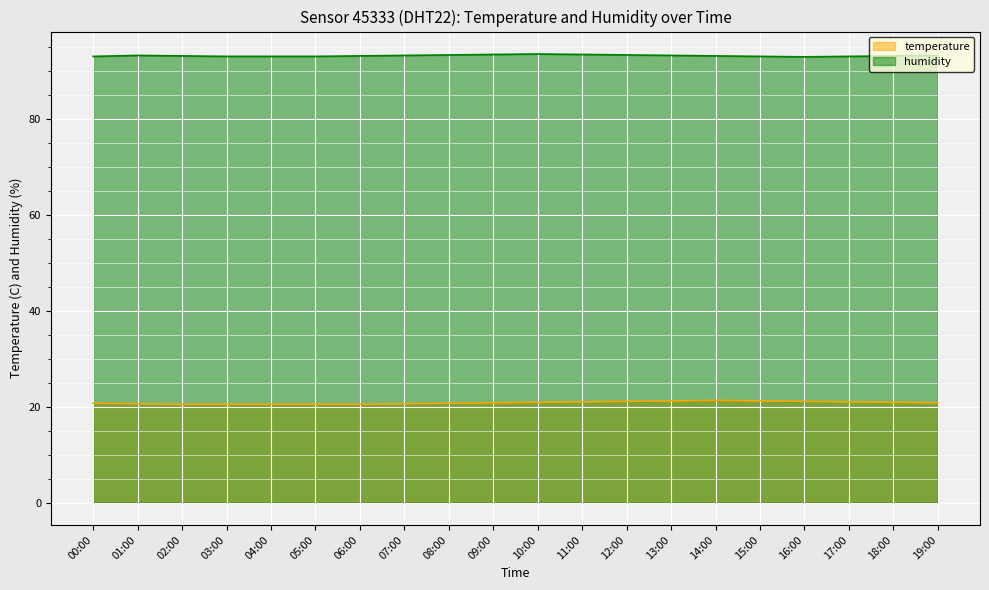

At which label does humidity first exceed 93?

01:00